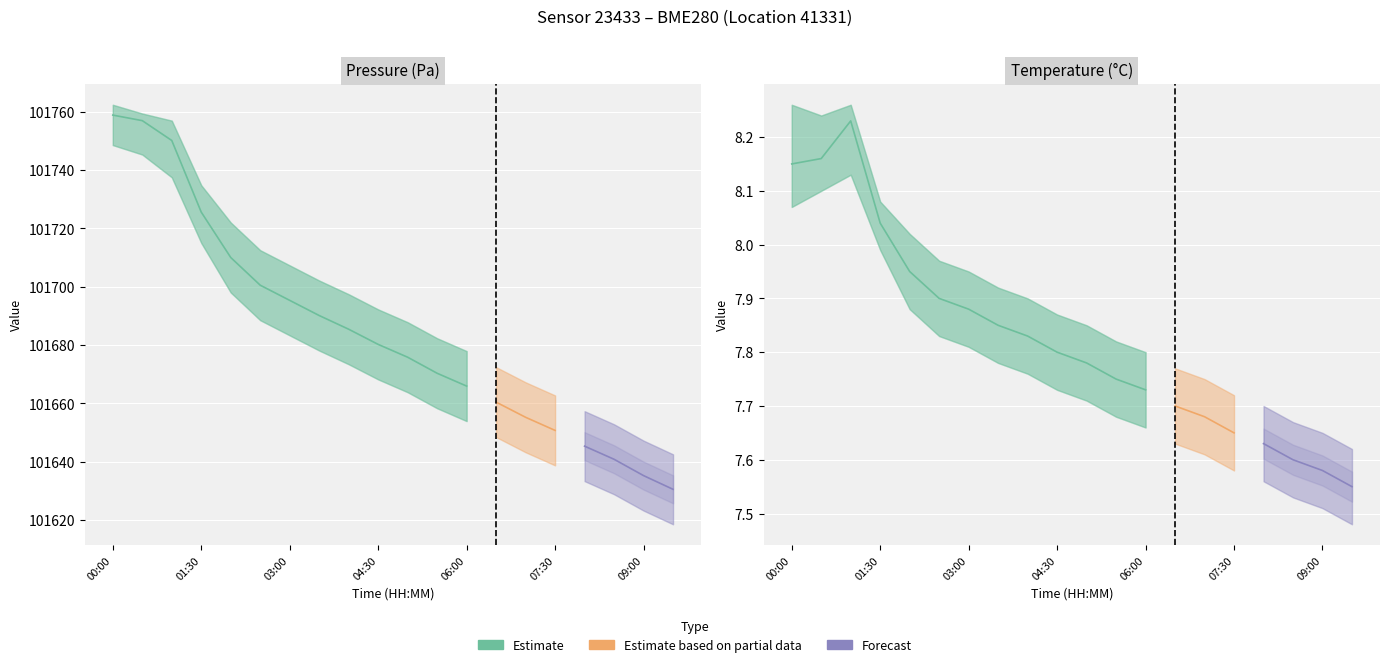

Rank the categories by temperature value from lowest to highest.

09:30, 09:00, 08:30, 08:00, 07:30, 07:00, 06:30, 06:00, 05:30, 05:00, 04:30, 04:00, 03:30, 03:00, 02:30, 02:00, 01:30, 00:00, 00:30, 01:00